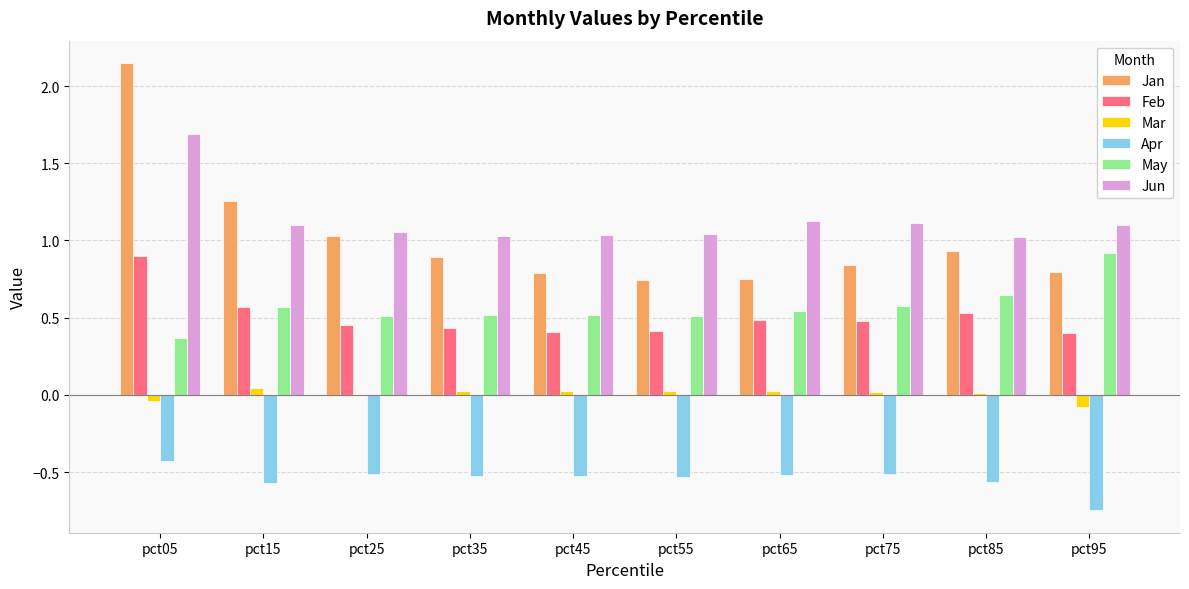

True or false: May has a value of 0.5 at pct25.

True